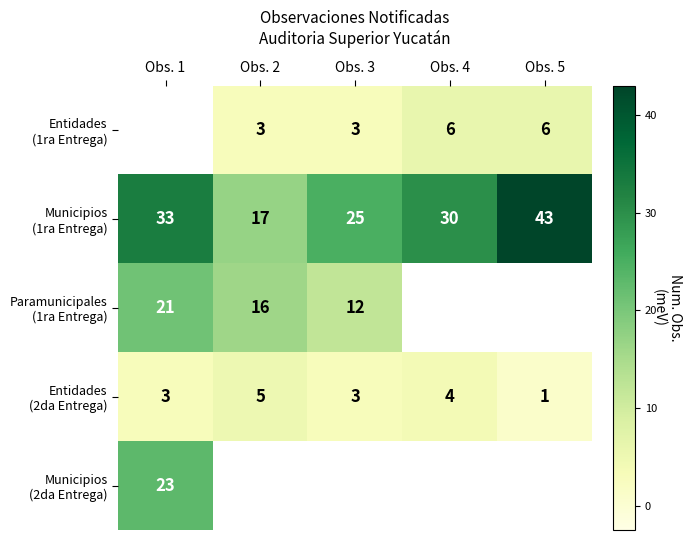

What is the average value of the Entidades (2da Entrega) series?

3.2